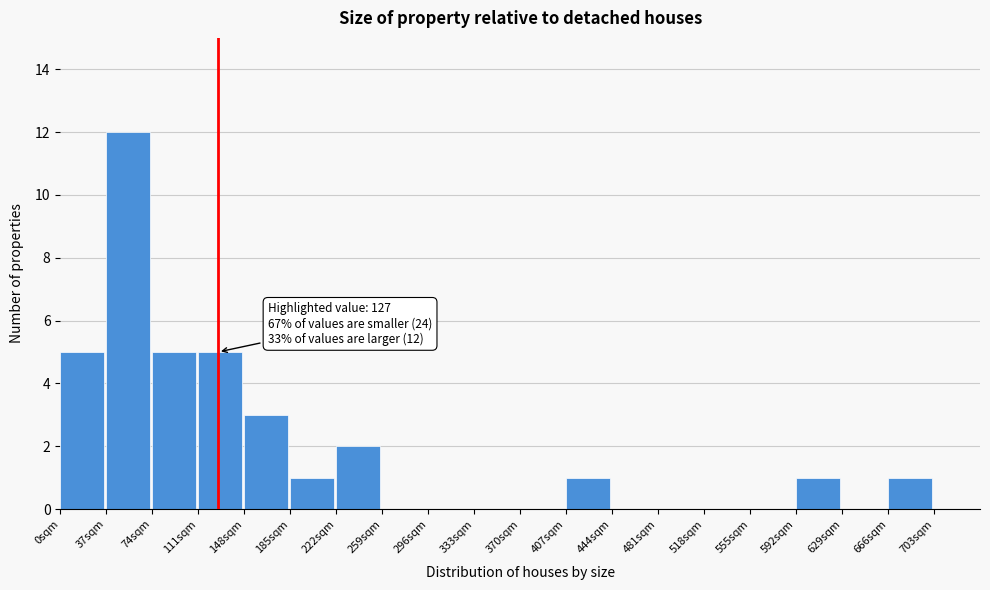

Over which range of the x-axis is the bar tallest?

37 to 74